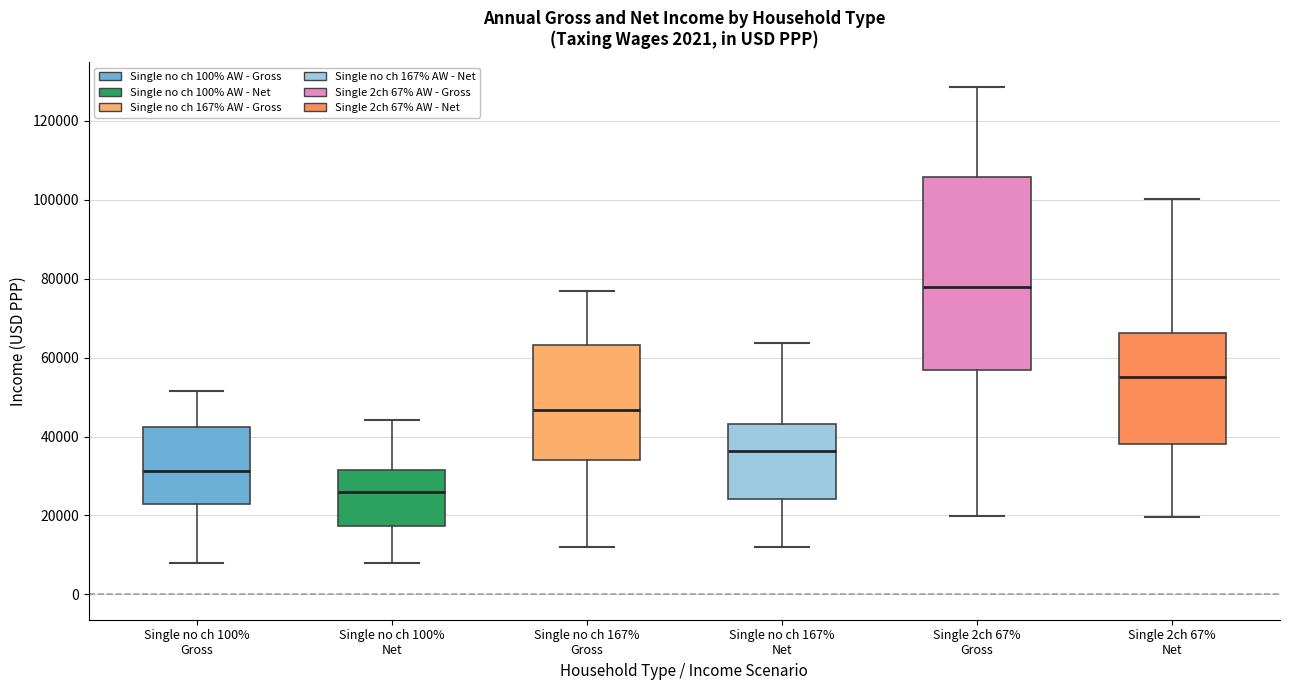

Where does the lower whisker of the box for Single no ch 100% Gross end on the y-axis? The values are not printed on the chart, so give them approximately, as read against the axis.

8000